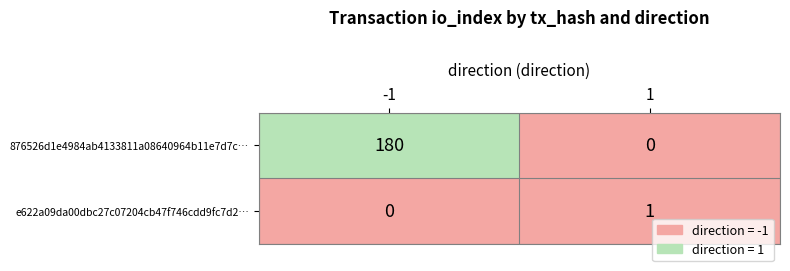

Is it true that e622a09da00dbc27c07204cb47f746cdd9fc7d2… equals 2 at 1?

False